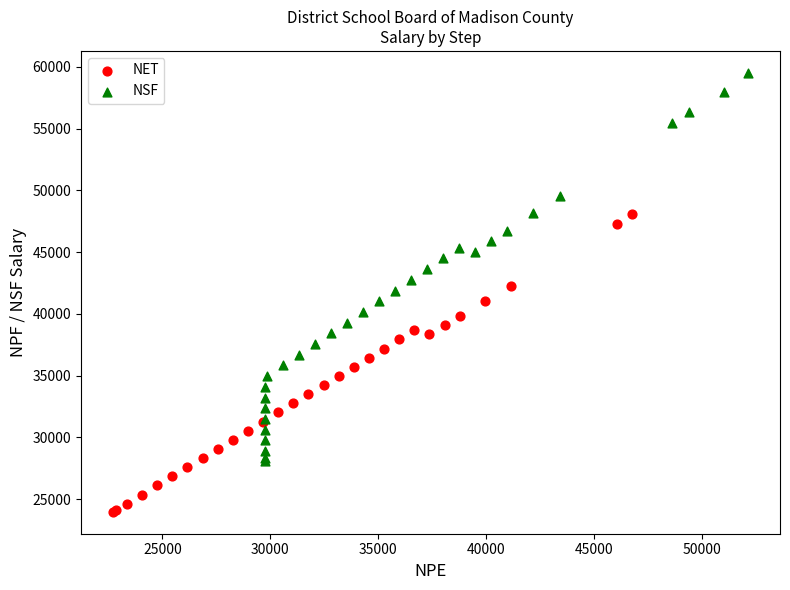

Which series contains the highest Y value?

NSF